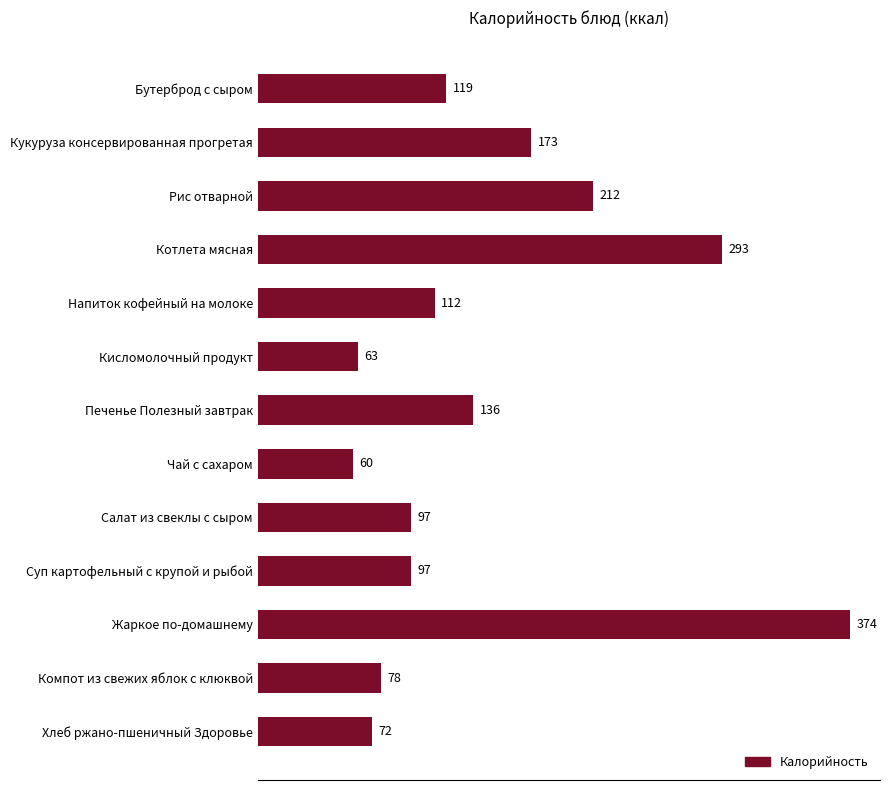

What is the sum of all values?

1885.0